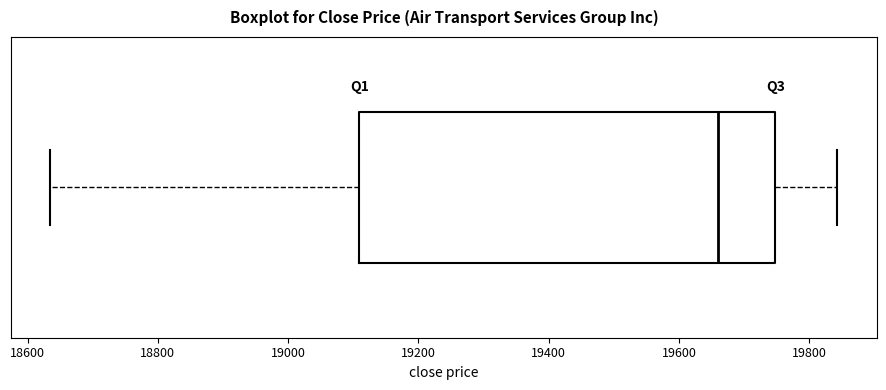

Where does the left whisker of the box end on the x-axis? The values are not printed on the chart, so give them approximately, as read against the axis.

18640